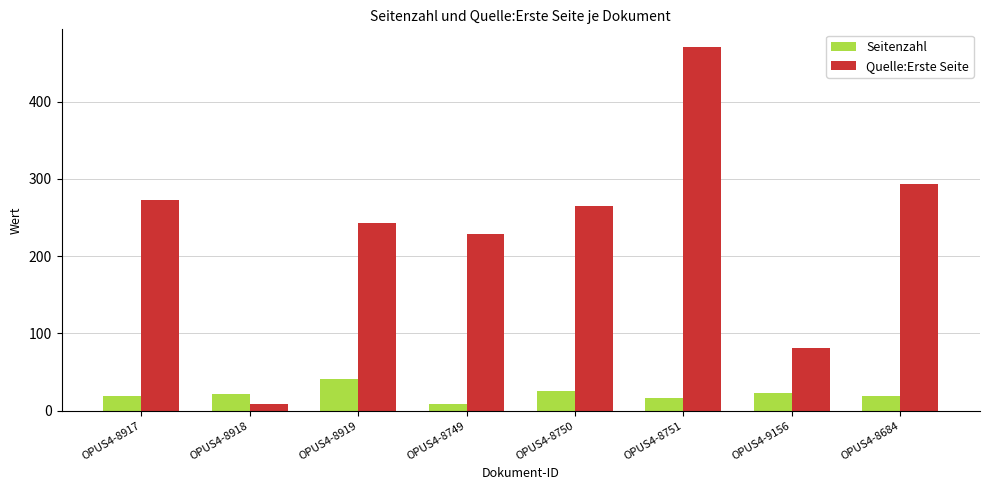

At OPUS4-8917, list the series in order from largest to smallest.

Quelle:Erste Seite, Seitenzahl